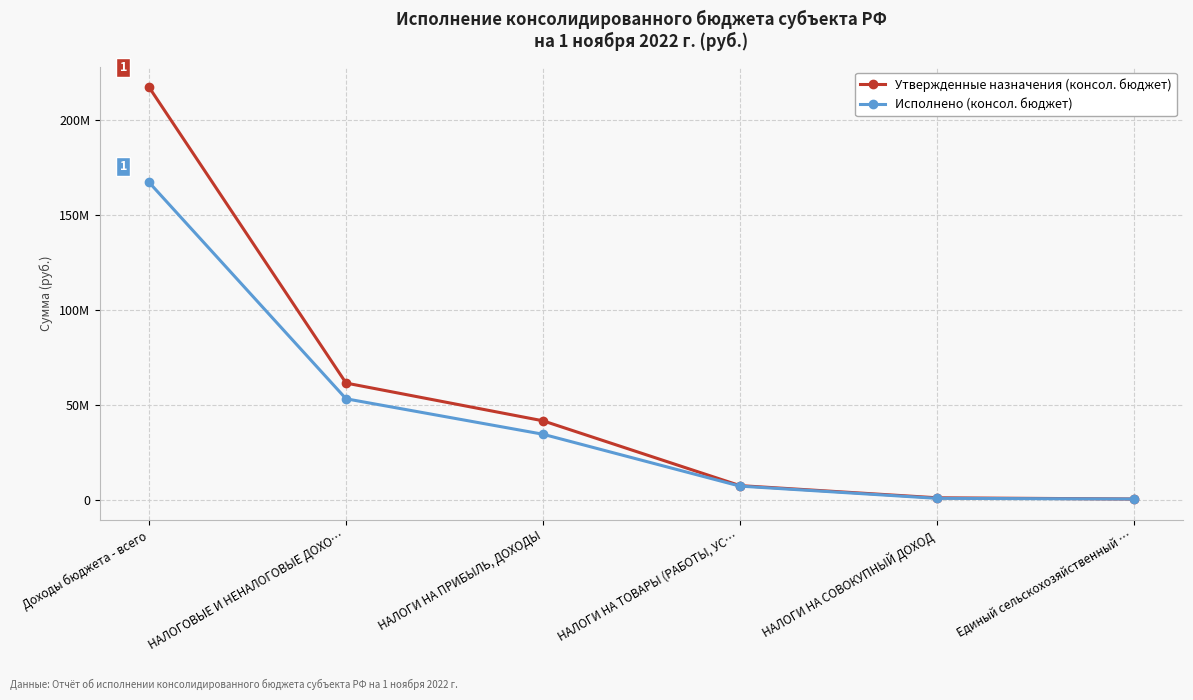

Rank the series by their maximum value, from lowest to highest.

Исполнено (консол. бюджет), Утвержденные назначения (консол. бюджет)